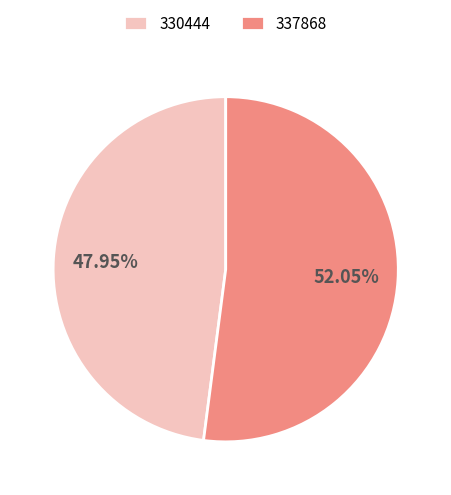

Is it true that 337868 is 66% of the pie?

False